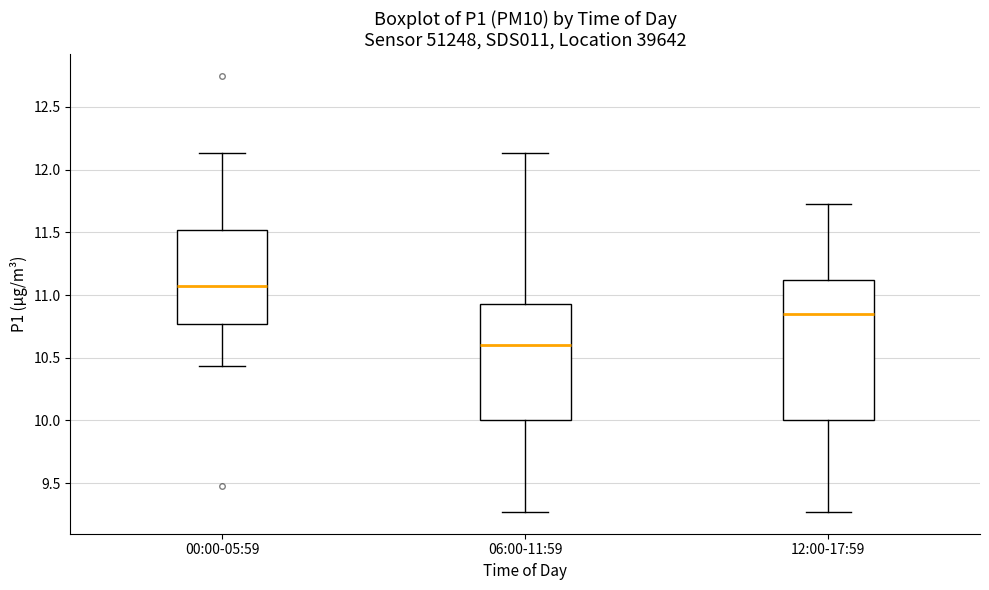

Where does the upper whisker of the box for 12:00-17:59 end on the y-axis? The values are not printed on the chart, so give them approximately, as read against the axis.

11.75